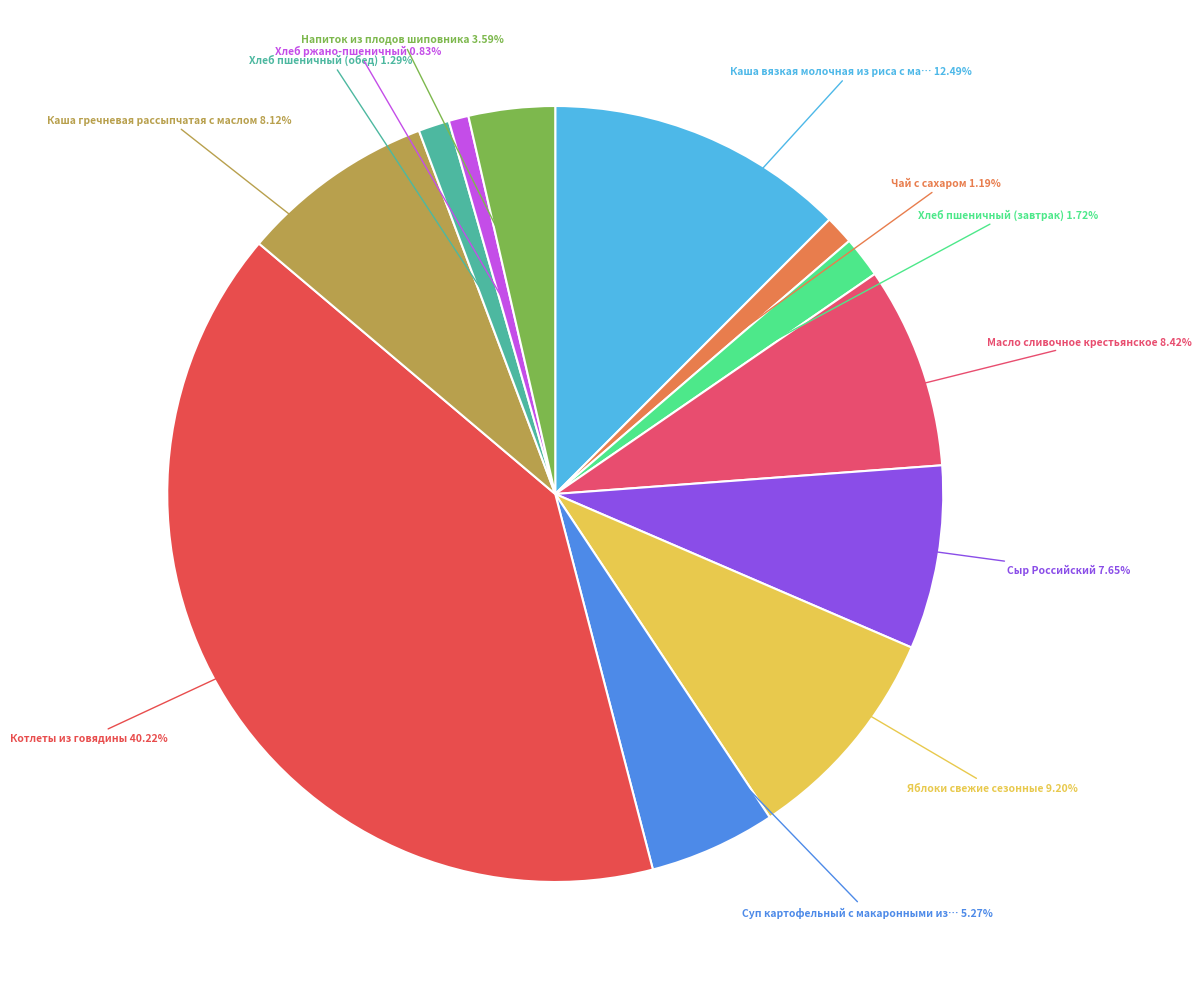

How many slices are in this pie chart?

12